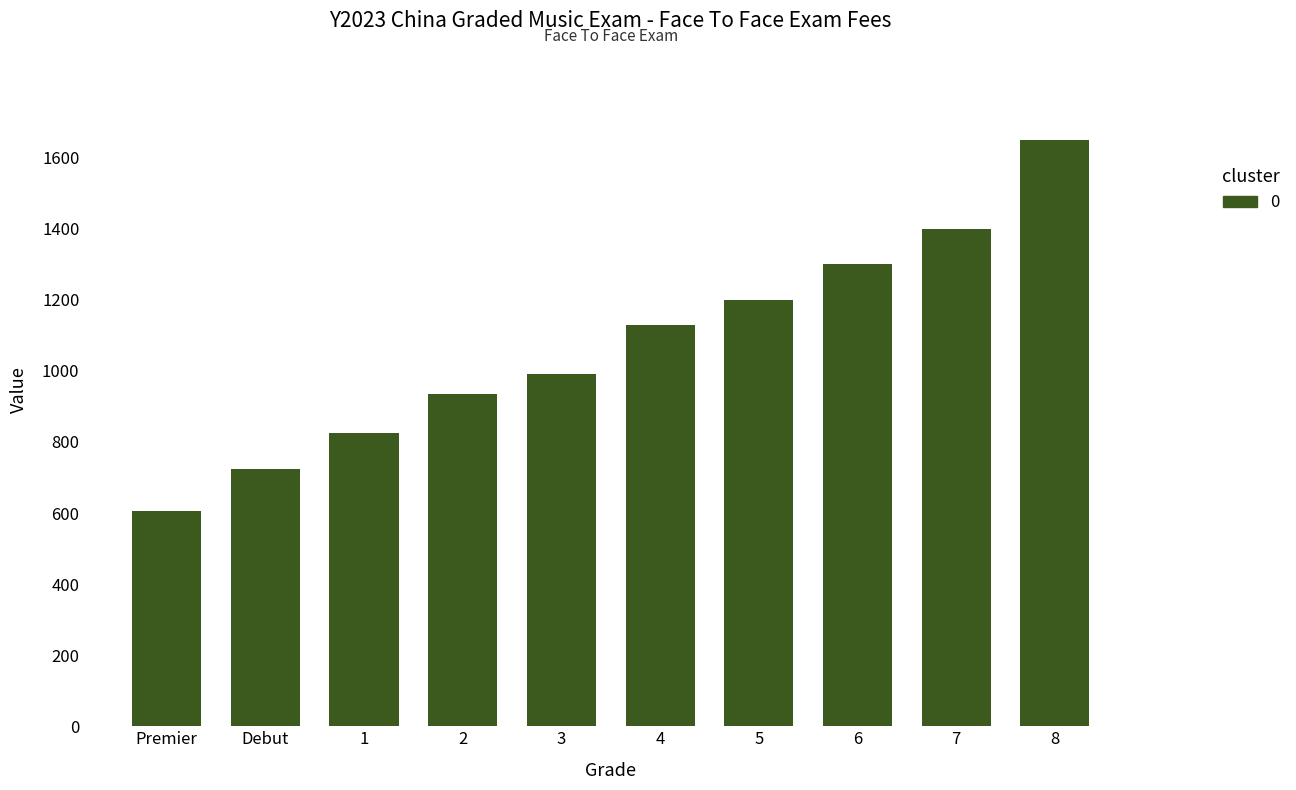

What position from the left is 4?

6